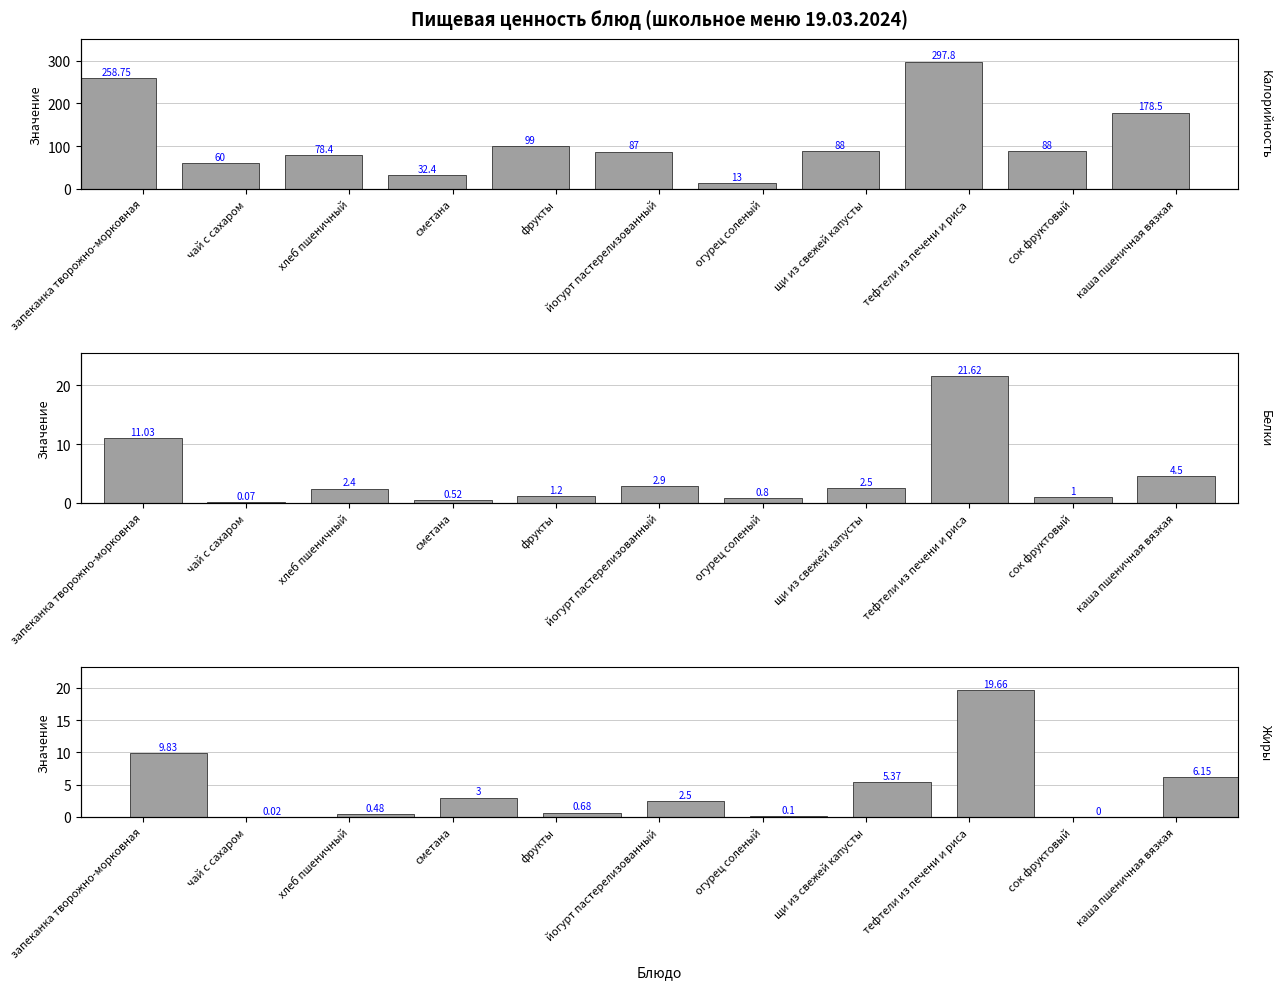

What is the value of the Жиры bar at the 3rd from the left?

0.5